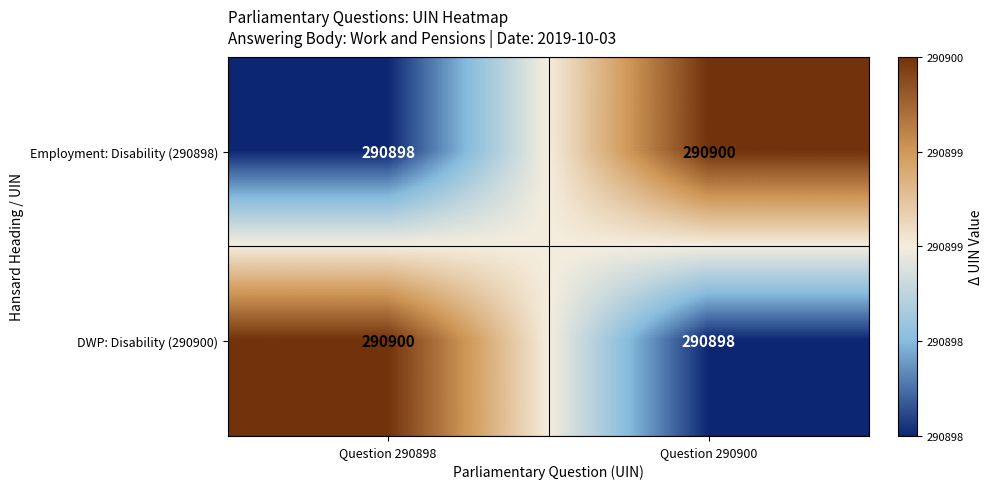

What is the sum of all Employment: Disability (290898) values?

581798